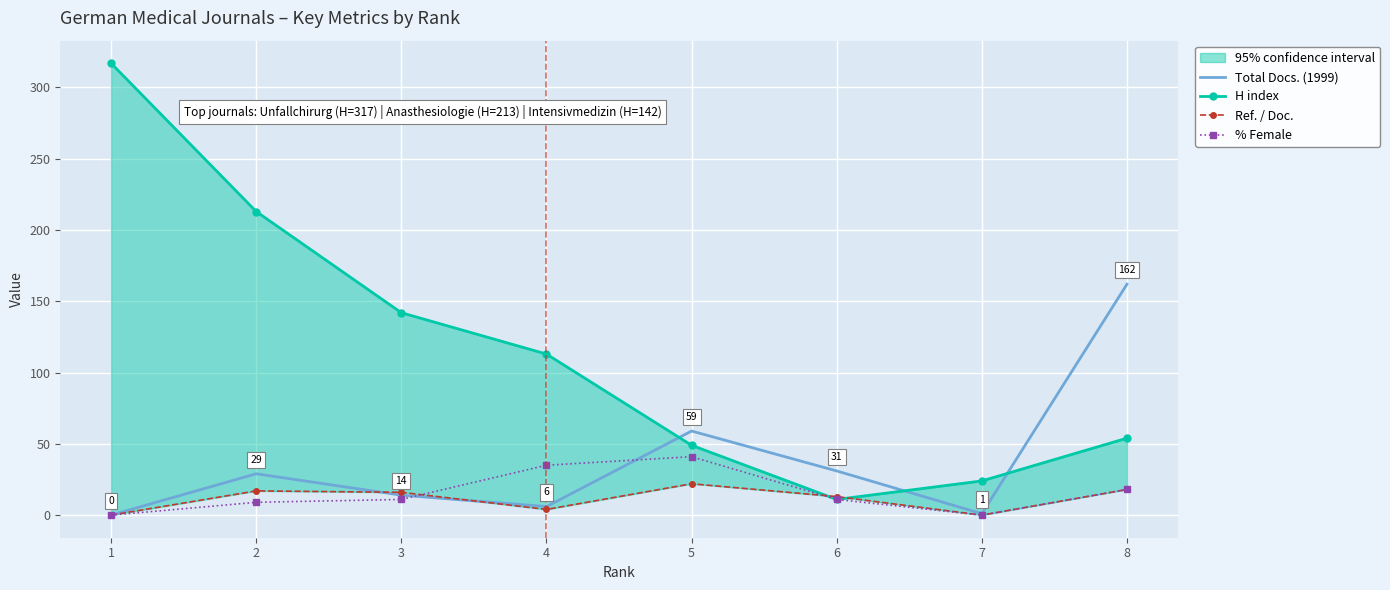

Reading left to right, list all the values displayed in this chart.

Total Docs. (1999): 0	29	14	6	59	31	1	162
H index: 317	213	142	113	49	11	24	54
Ref. / Doc.: 0	17	16	4	22	13	0	18
% Female: 0	9	11	35	41	11	0	18